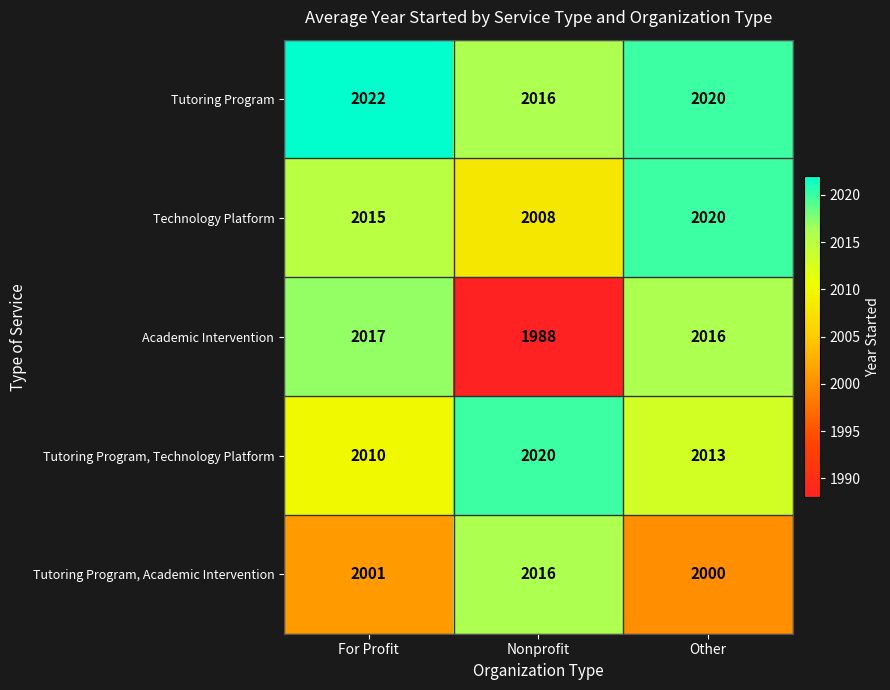

What is the difference between the highest and lowest values at Other?

20